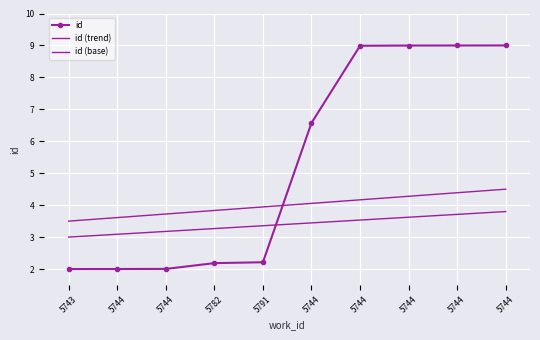

True or false: id and id (base) intersect in this chart.

True